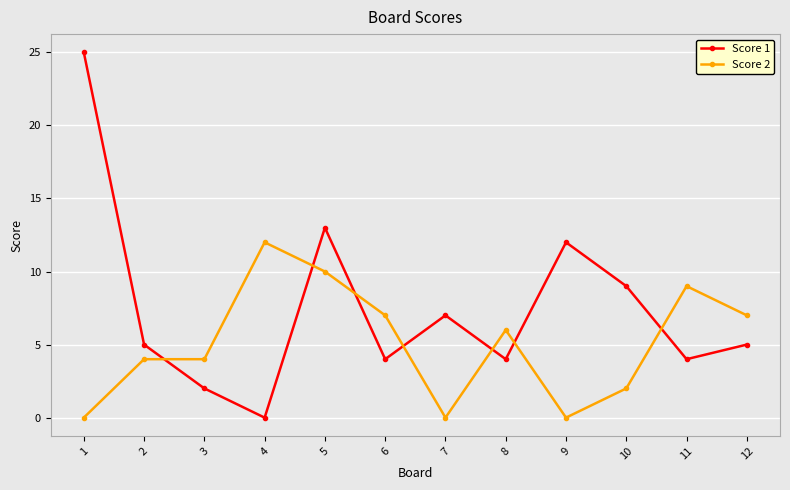

At which label does Score 2 first exceed 6?

4